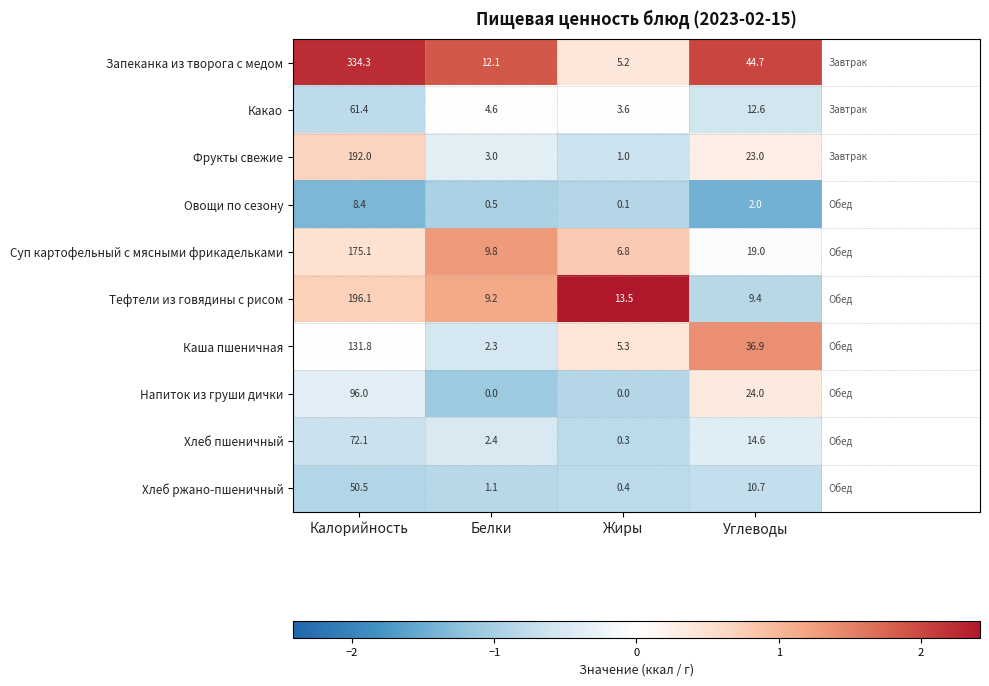

The Фрукты свежие series shows 267.4 at Калорийность. True or false?

False